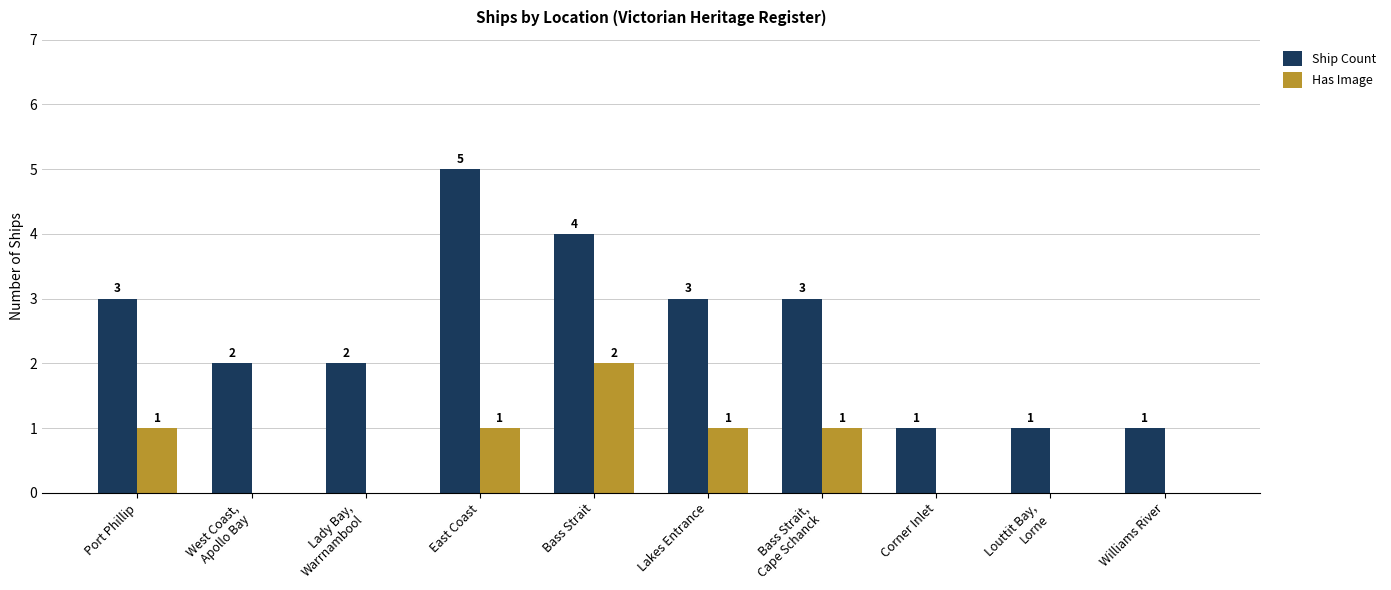

At which category does the chart reach its peak across all series?

East Coast